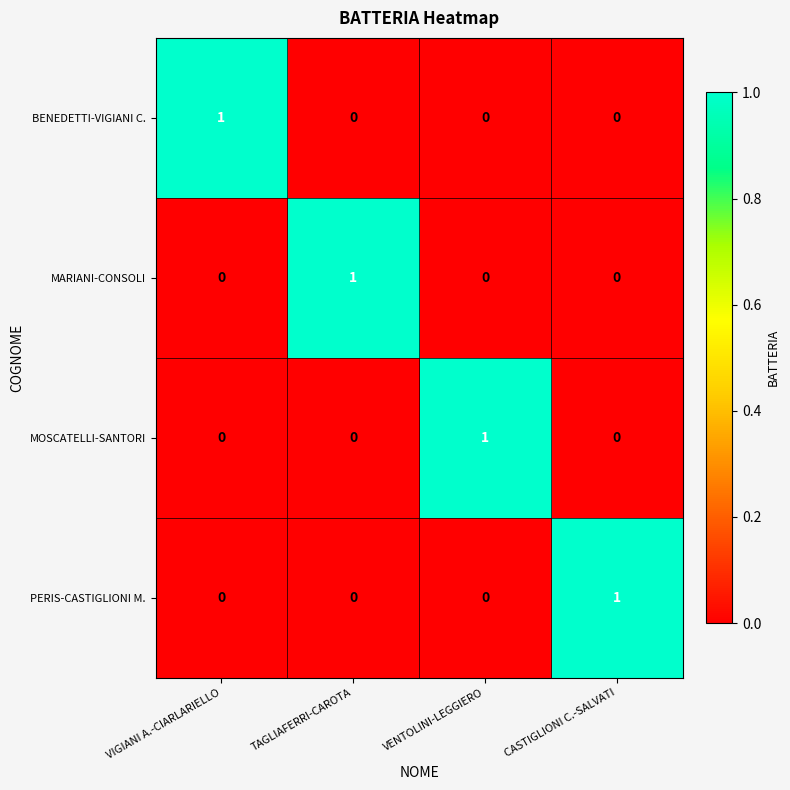

At how many categories does at least one series exceed 0?

4